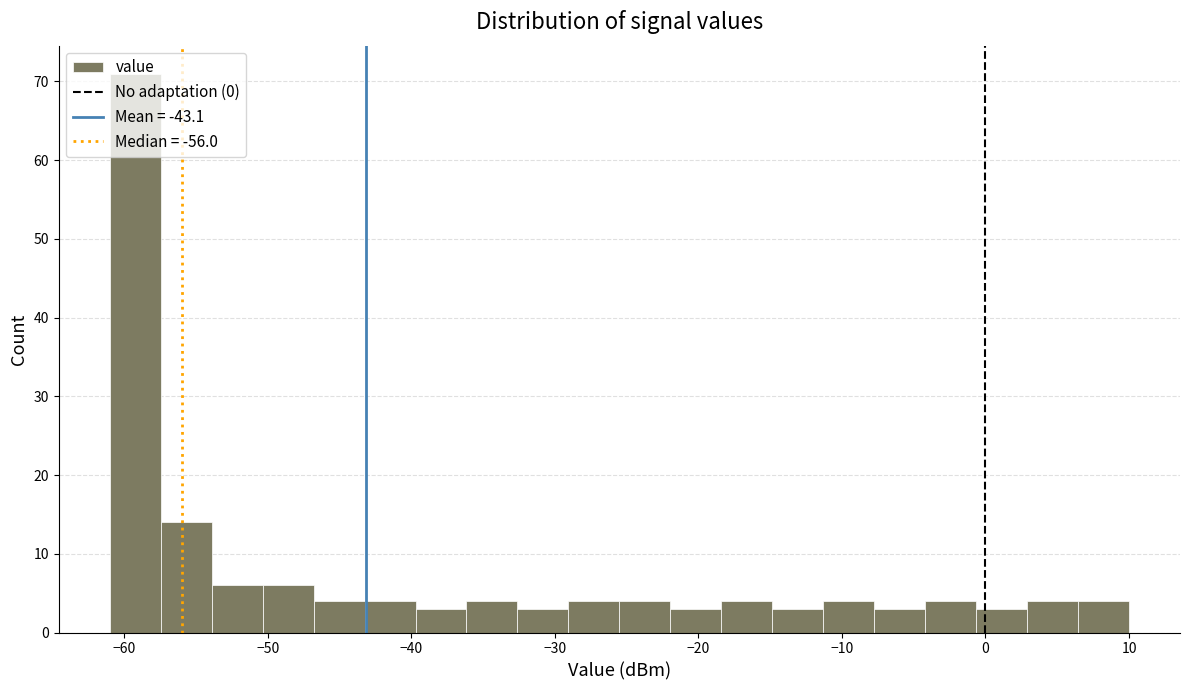

Around what value on the x-axis is the tallest bar? Give the approximate position of its centre, as read against the axis.

-59